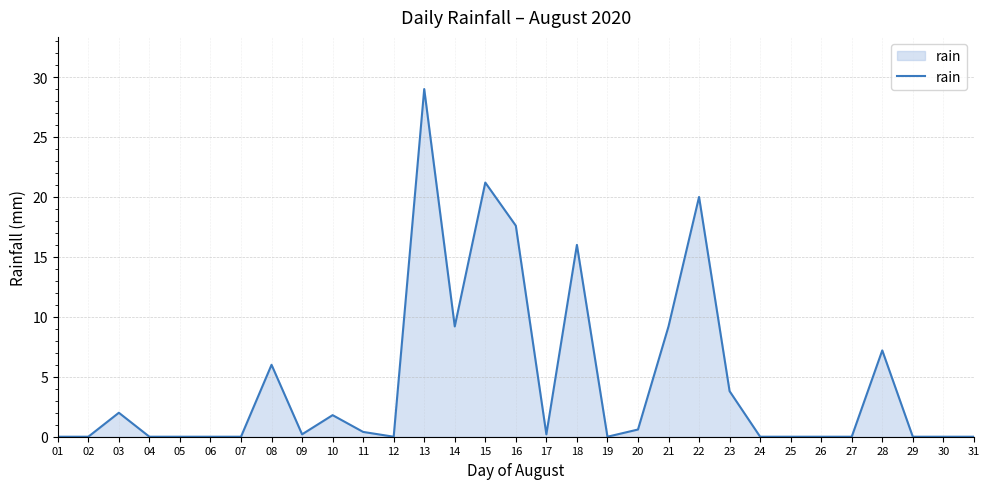

What is the change in value from 16 to 30?

-17.6